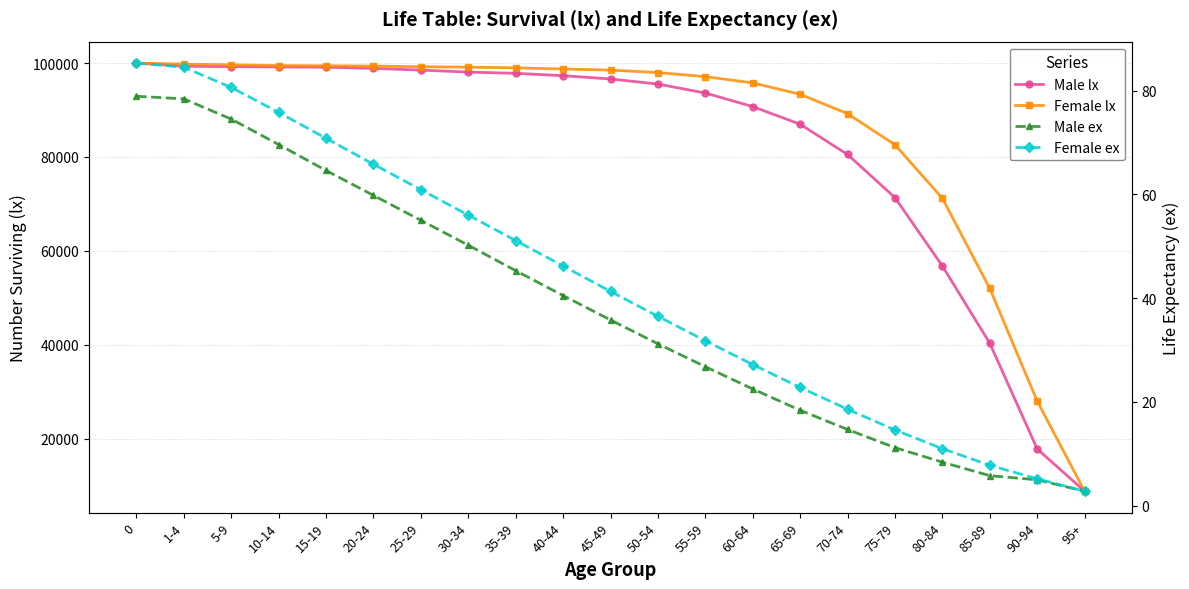

What is the value of the Male ex point at the 11th from the left?

35.8